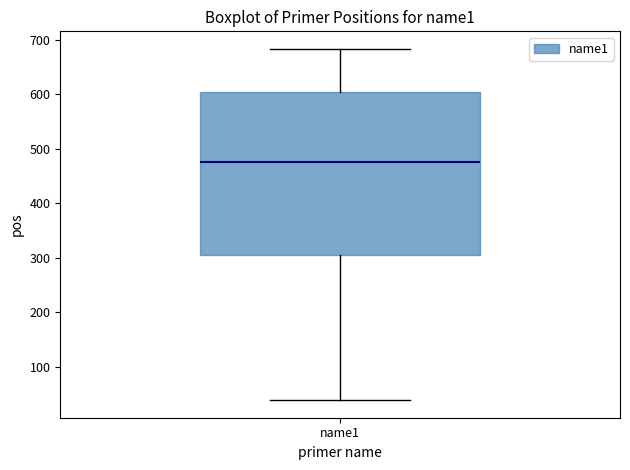

Transcribe this box plot: give where the median line is, the range the box spans, and where the two whiskers end, as read against the y-axis. The values are not printed on the chart, so give them approximately, as read against the axis.

median 480, box 310 to 600, whiskers 40 to 680